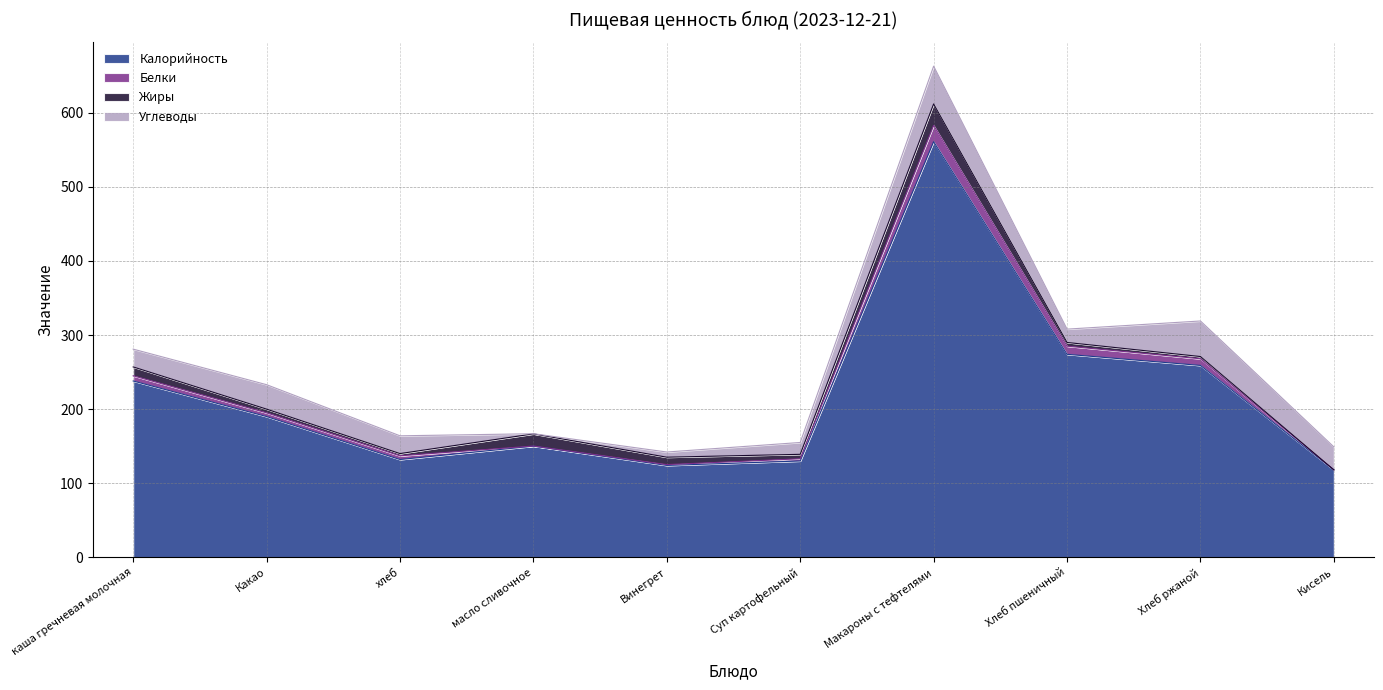

At which label does Углеводы reach its minimum?

масло сливочное